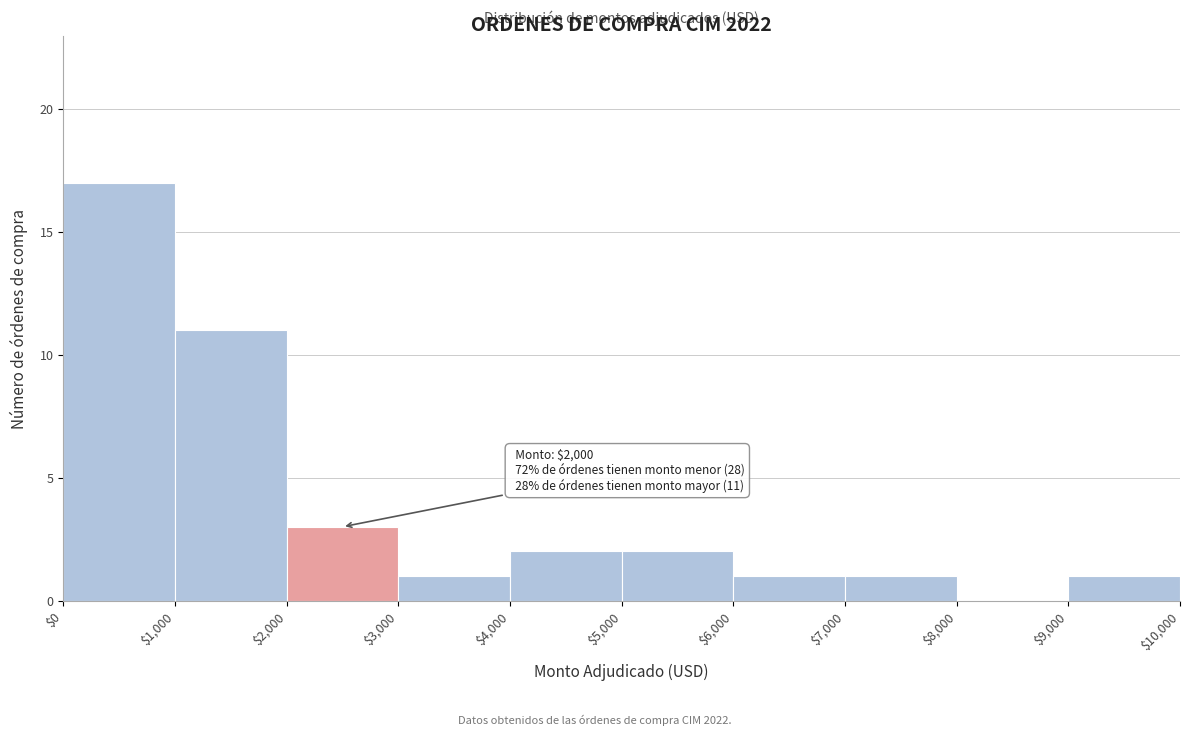

Over which range of the x-axis is the bar tallest?

$0 to $1,000